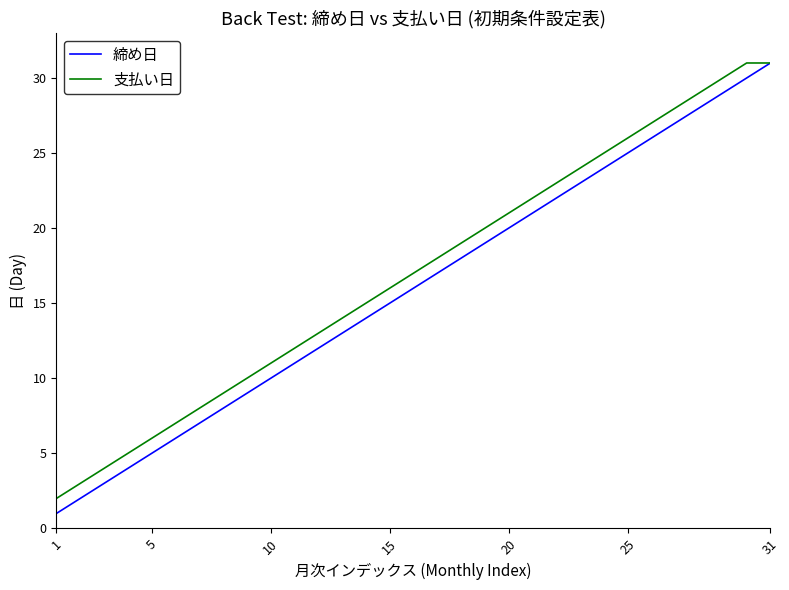

What is the maximum value shown in the chart?

31